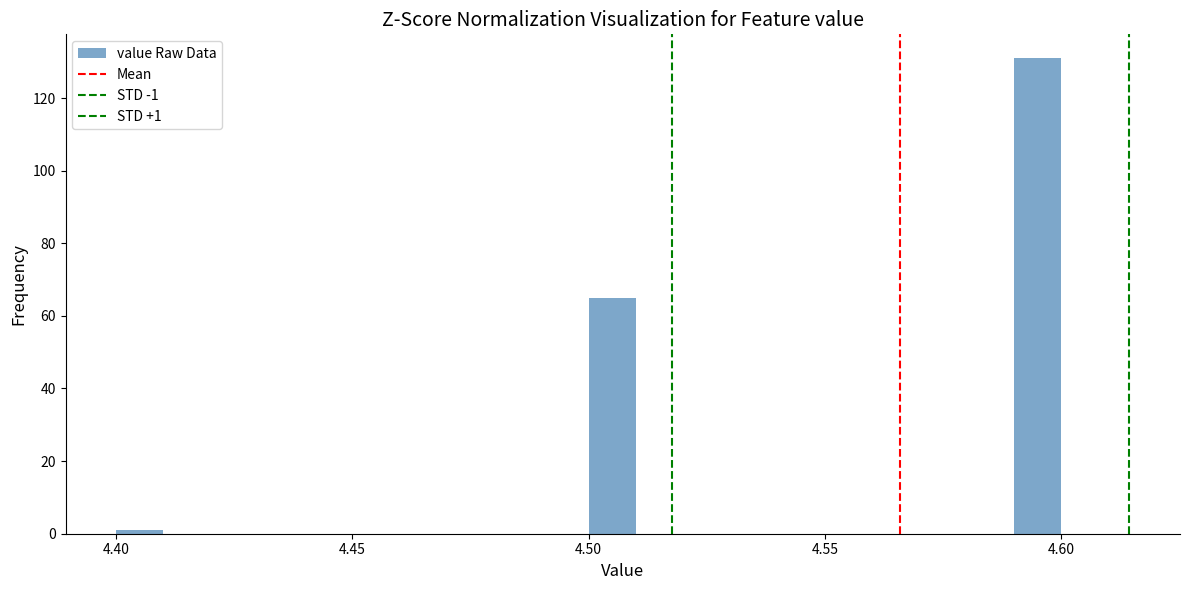

Around what value on the x-axis is the tallest bar? Give the approximate position of its centre, as read against the axis.

4.595